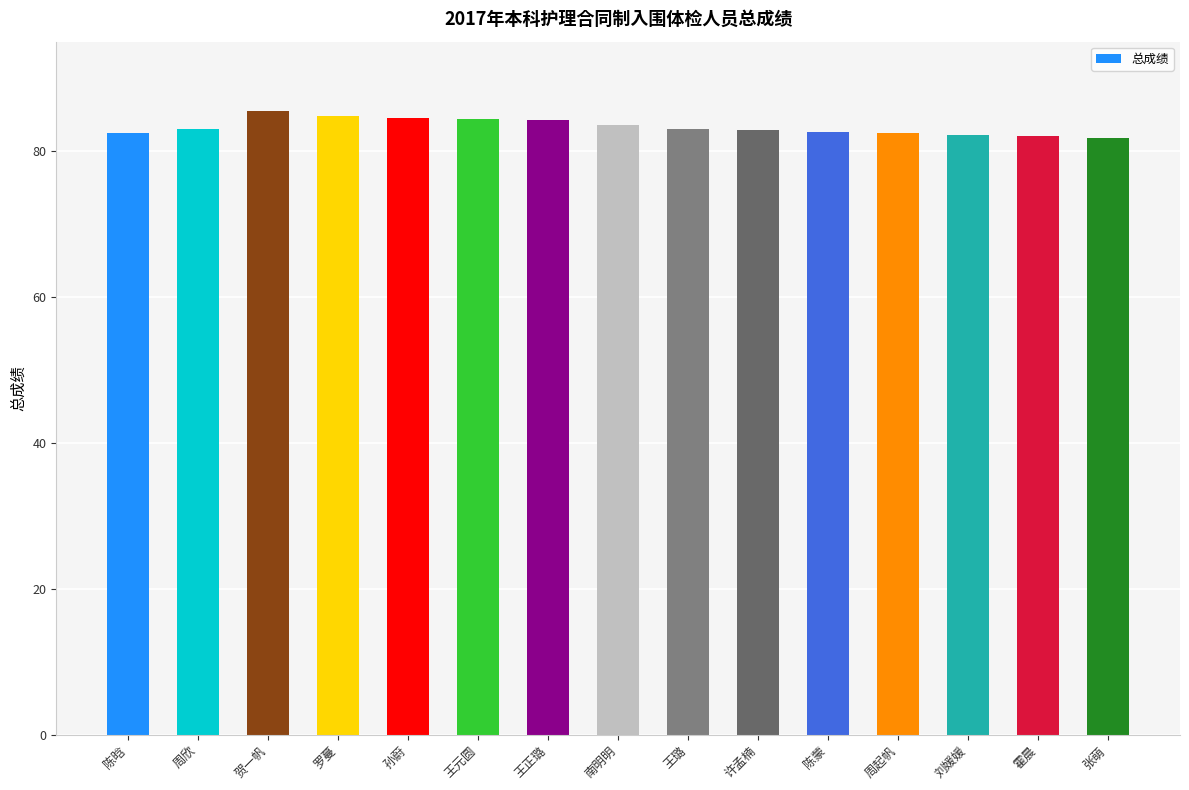

Approximately how many times larger is the value at 周起帆 compared to 刘媛媛?

1.0